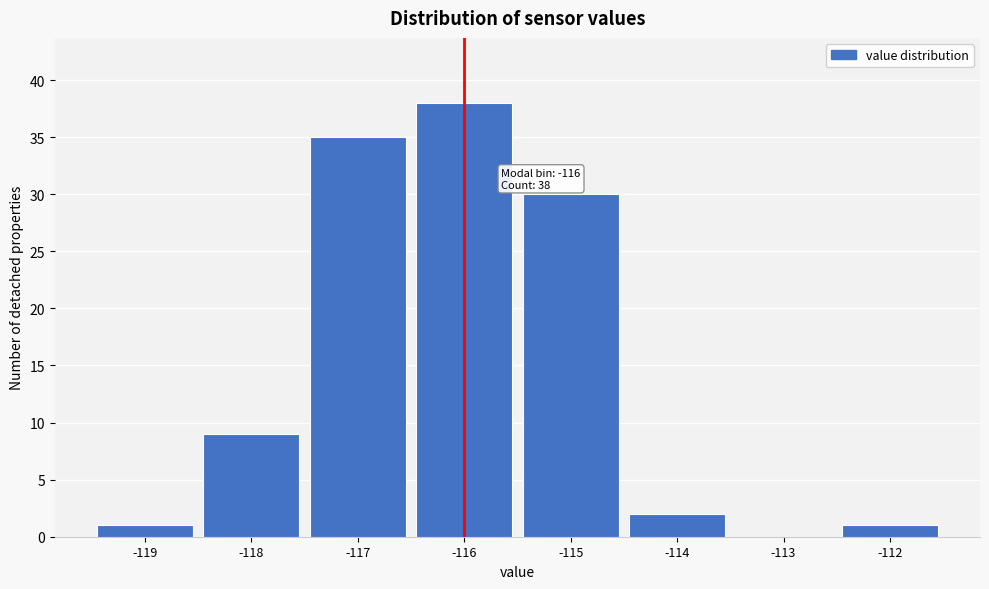

Over which range of the x-axis is the bar tallest?

-116.5 to -115.5